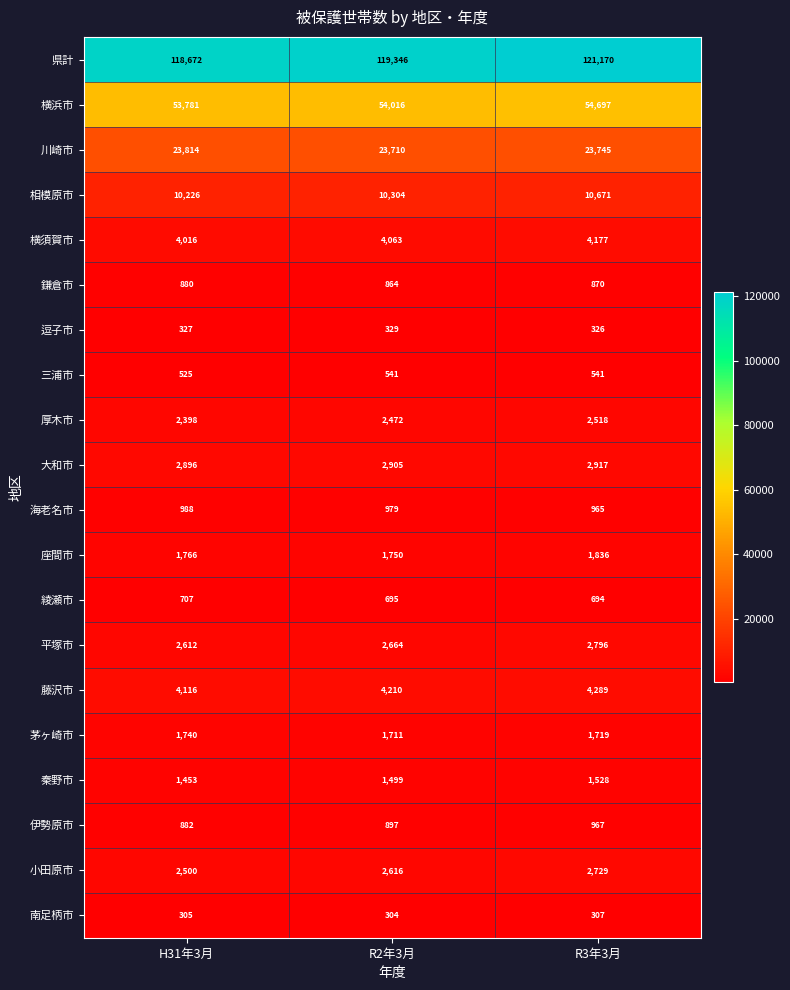

Is it true that 茅ヶ崎市 equals 2471 at R3年3月?

False